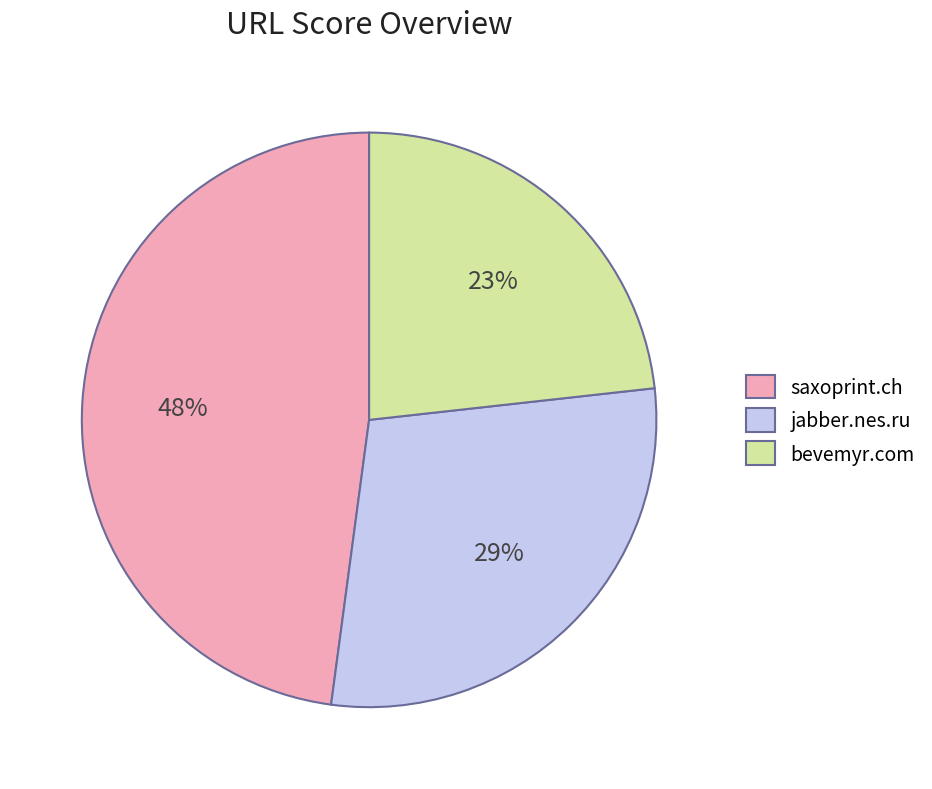

Approximately how many times larger is the value at jabber.nes.ru compared to saxoprint.ch?

0.6